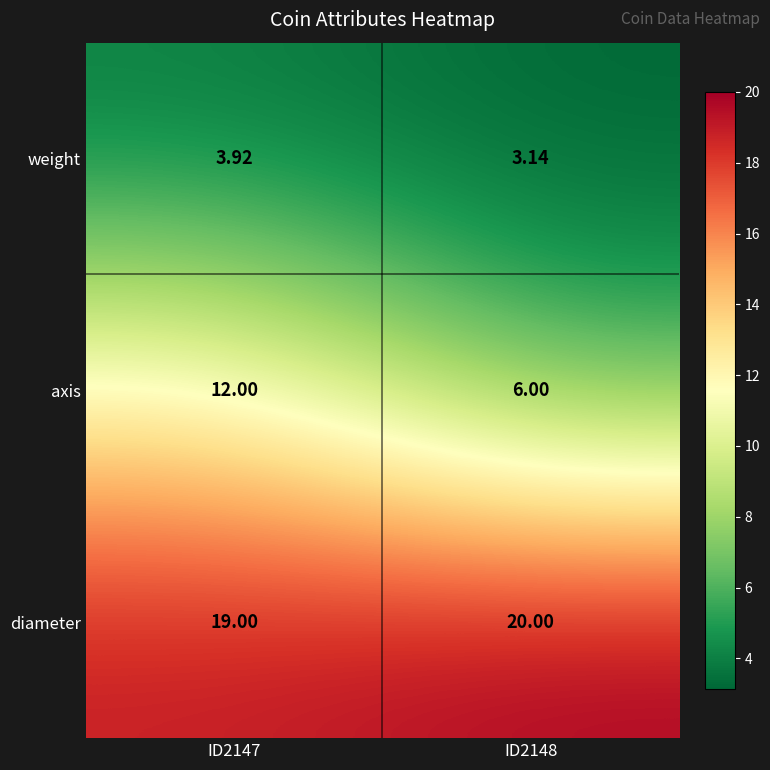

Rank the series by their maximum value, from highest to lowest.

diameter, axis, weight